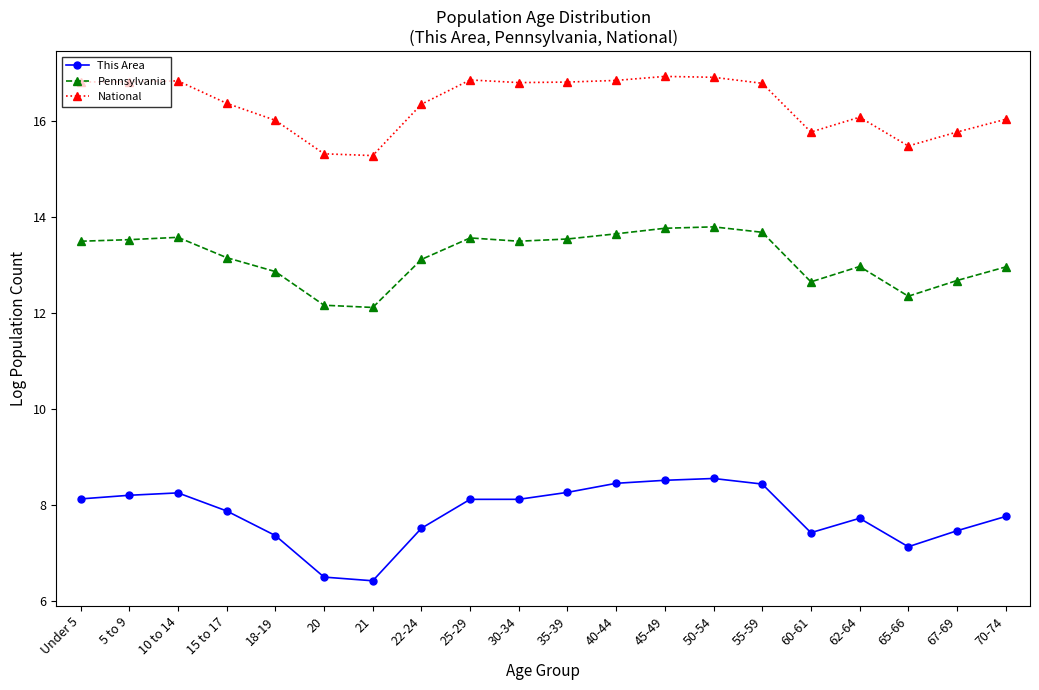

What is the sum of all Pennsylvania values?

263.2